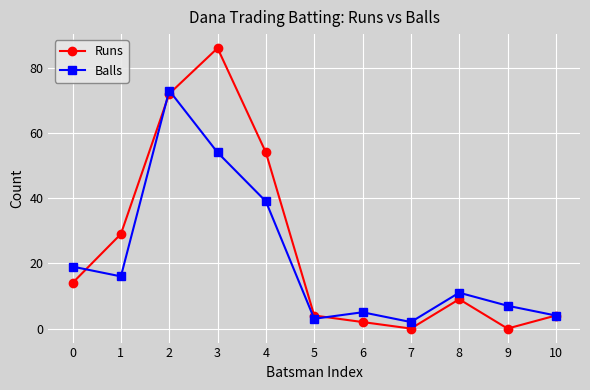

What is the sum of all Runs values?

274